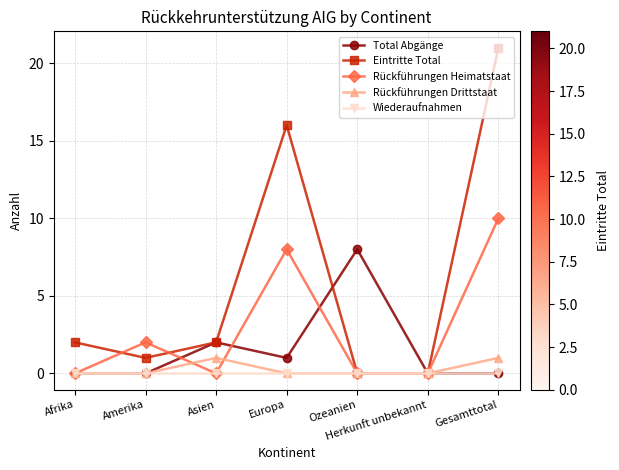

At how many categories does at least one series exceed 6?

3